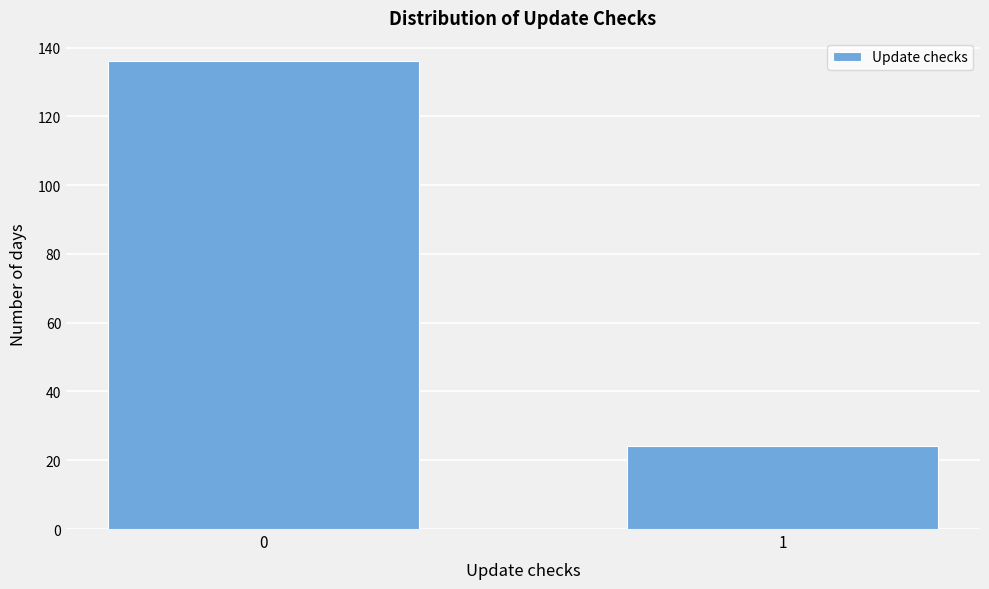

Reading right to left, extract all data points from this chart.

24	136